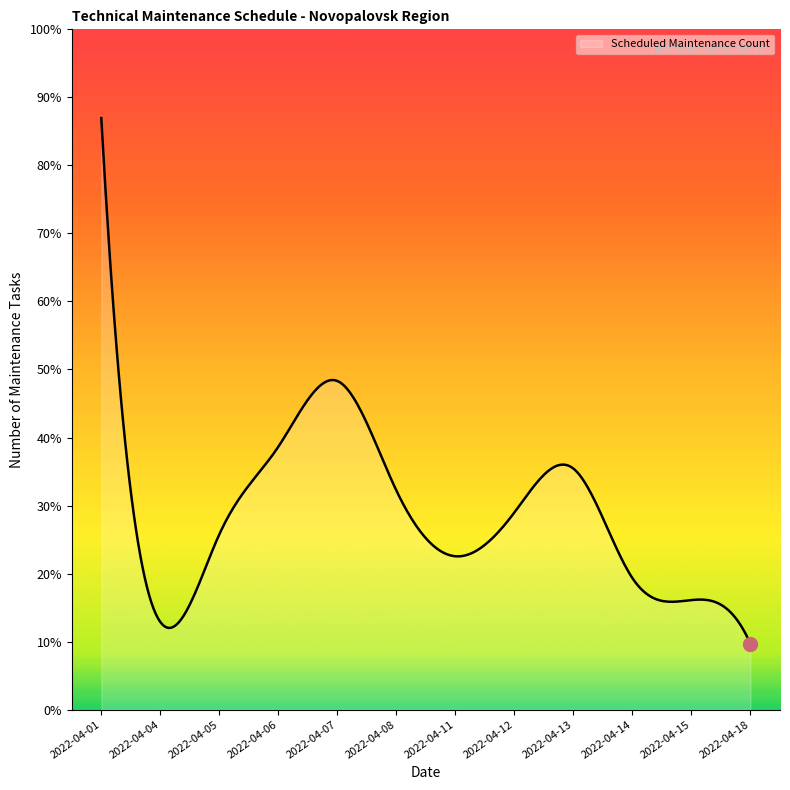

Rank the categories by value from highest to lowest.

2022-04-01, 2022-04-07, 2022-04-06, 2022-04-13, 2022-04-08, 2022-04-12, 2022-04-05, 2022-04-11, 2022-04-14, 2022-04-15, 2022-04-04, 2022-04-18